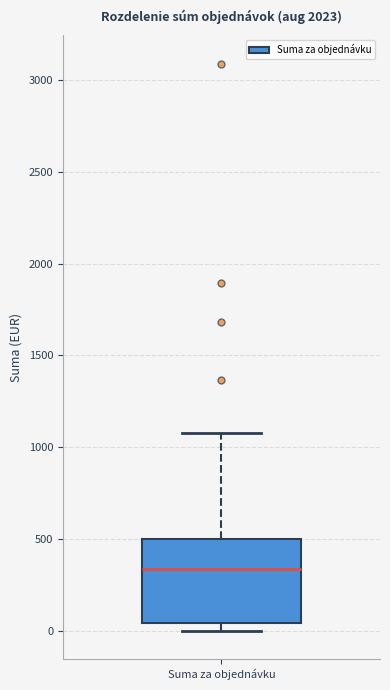

Transcribe this box plot: give where the median line is, the range the box spans, and where the two whiskers end, as read against the y-axis. The values are not printed on the chart, so give them approximately, as read against the axis.

median 350, box 50 to 500, whiskers 0 to 1100